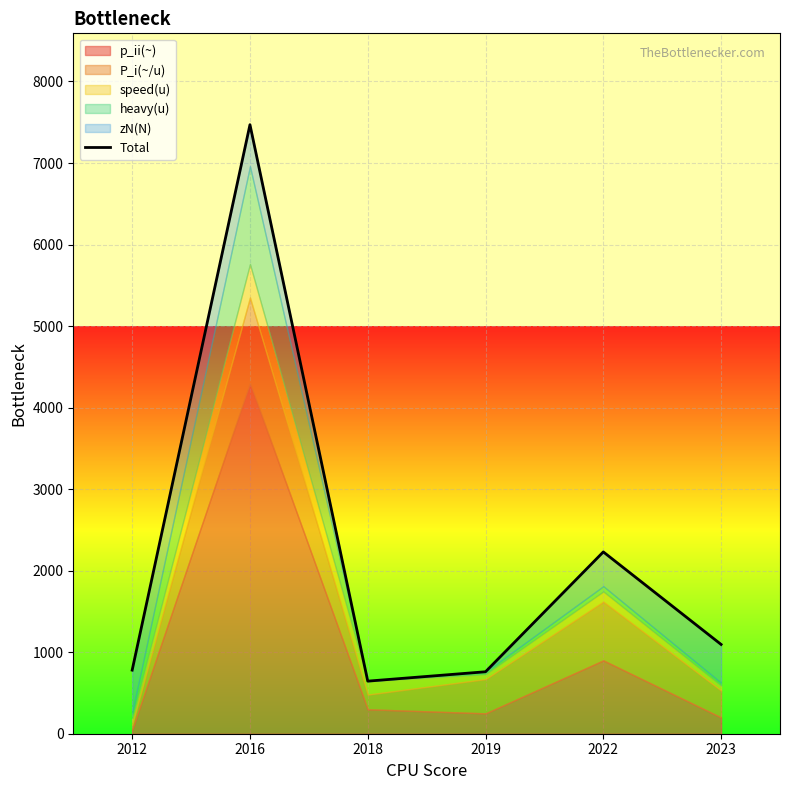

List the labels in order of value, smallest first.

2018, 2019, 2012, 2023, 2022, 2016